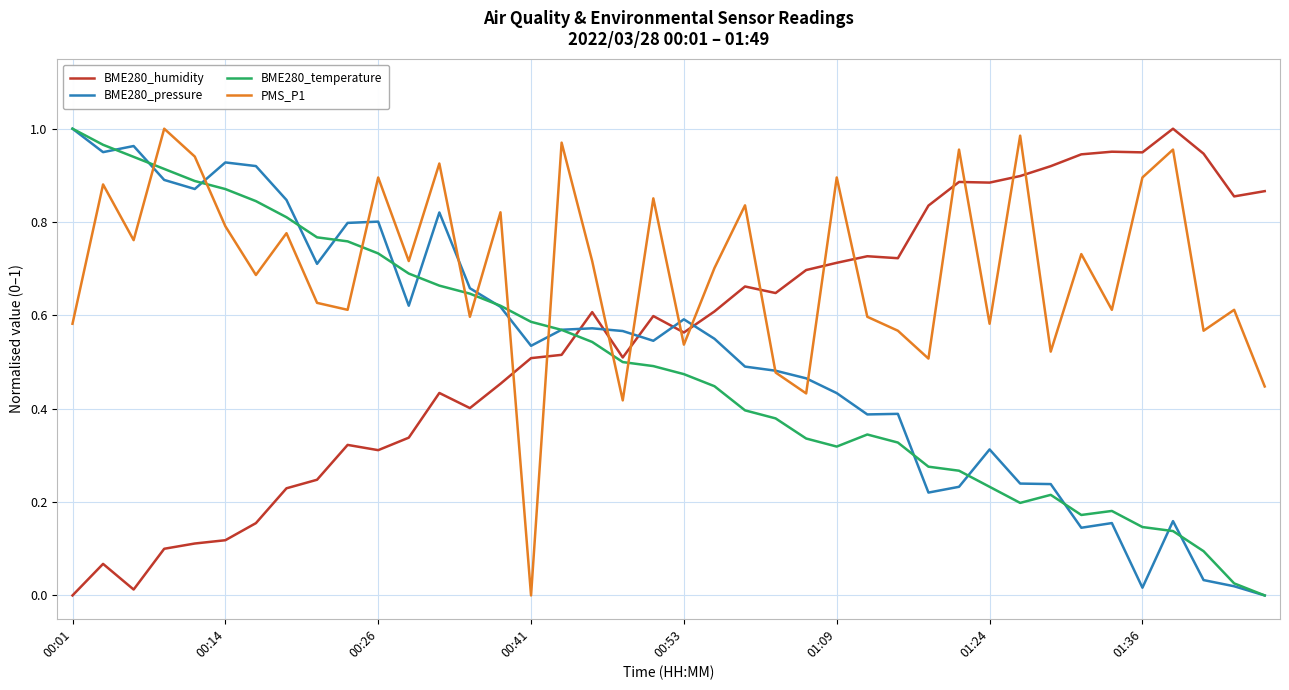

How many values in PMS_P1 are above zero?

39